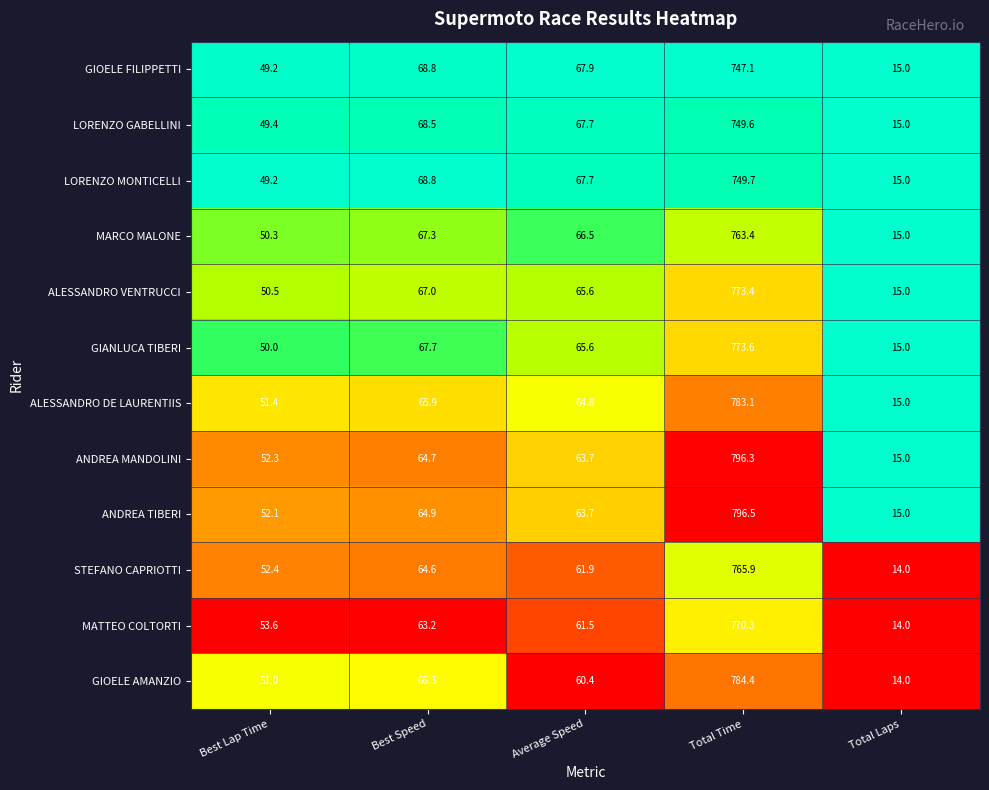

What is the difference between the highest and lowest values at Best Lap Time?

4.4